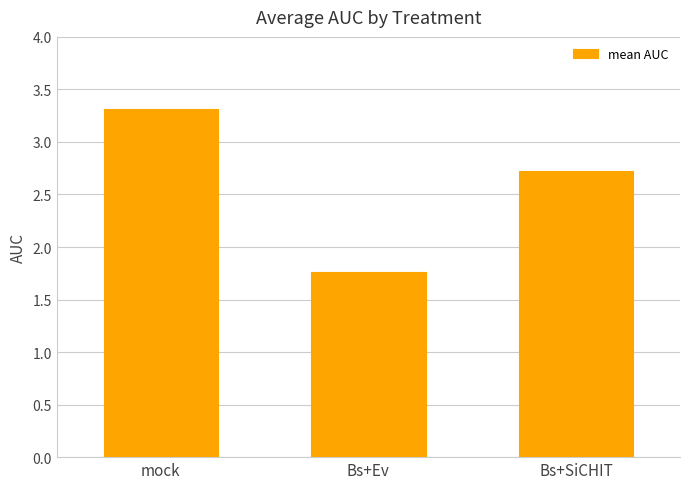

What is the change in value from mock to Bs+Ev?

-1.6